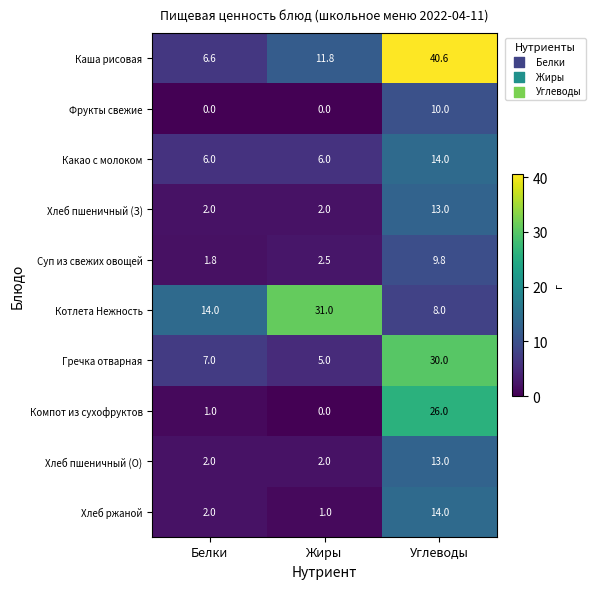

Count the number of categories in the chart.

3